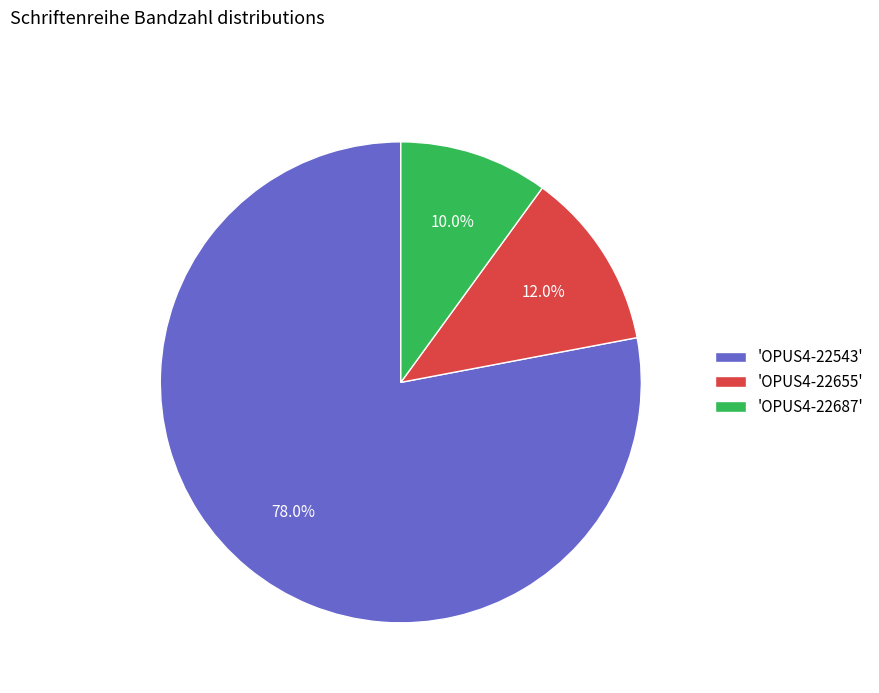

Which slice represents more than half of the pie?

'OPUS4-22543'